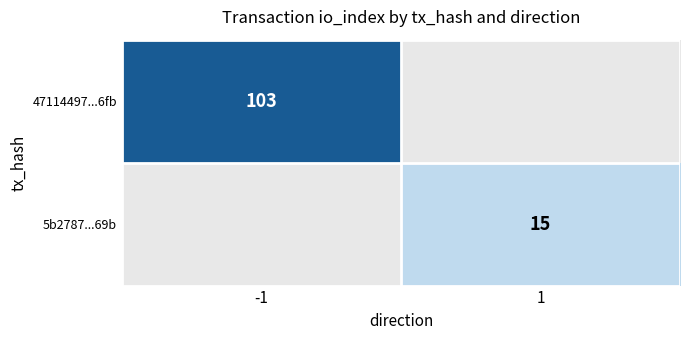

Is the value of 5b2787...69b at 1 greater than the value of 47114497...6fb at -1?

No